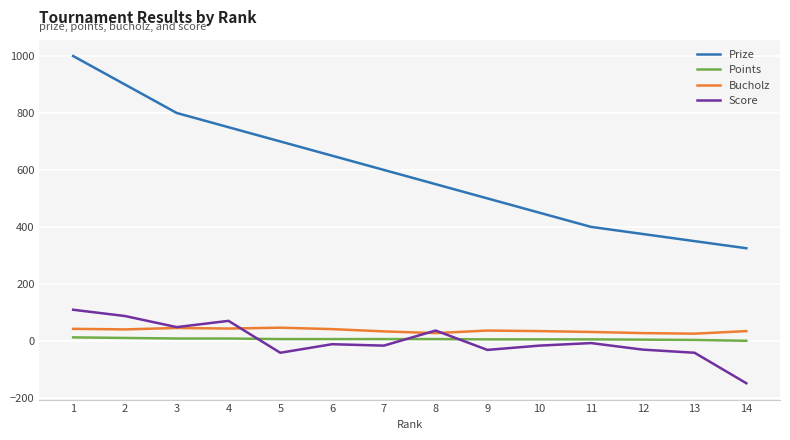

True or false: Points and Prize intersect in this chart.

False